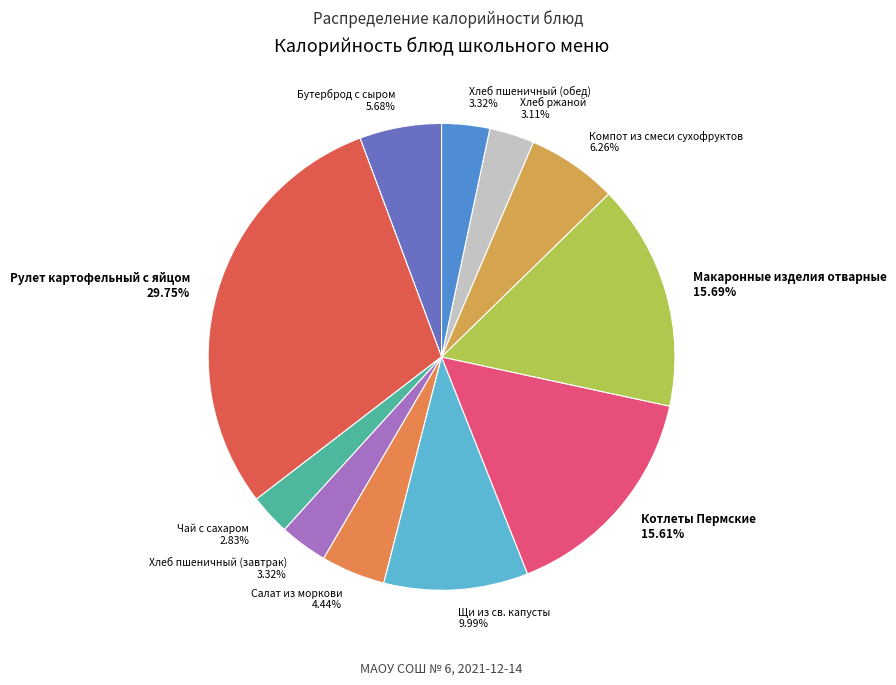

Which category has the biggest portion of the pie?

Рулет картофельный с яйцом